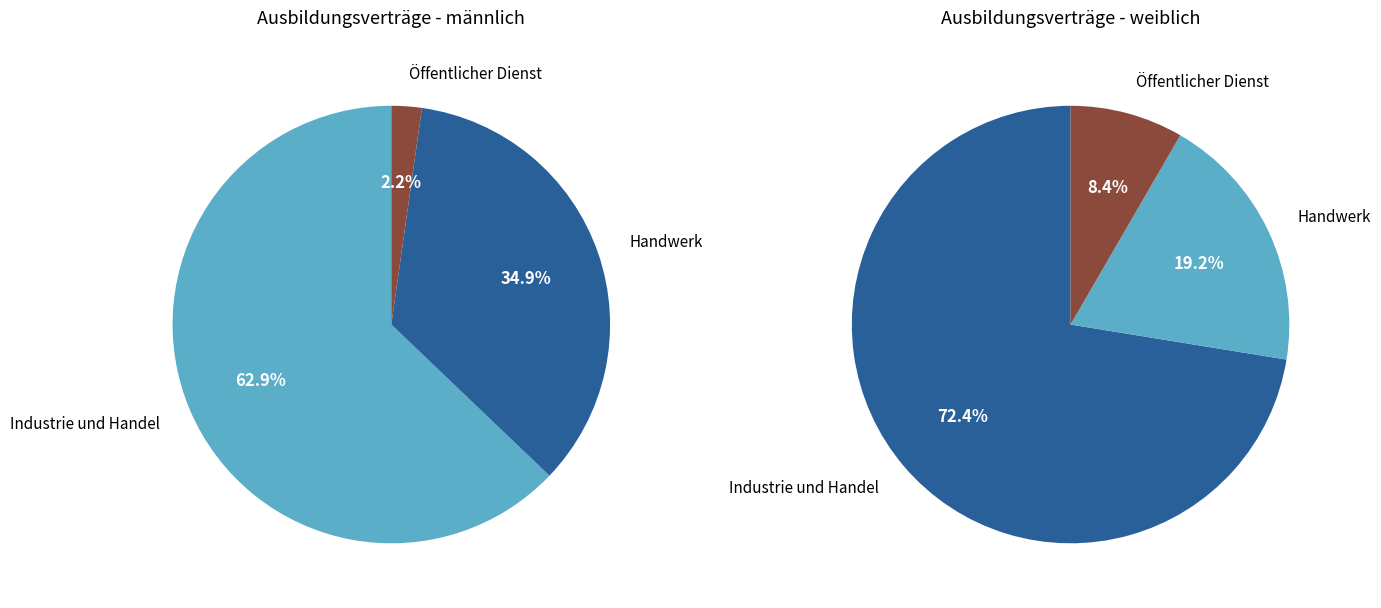

Between Öffentlicher Dienst and Handwerk, which is larger?

Handwerk